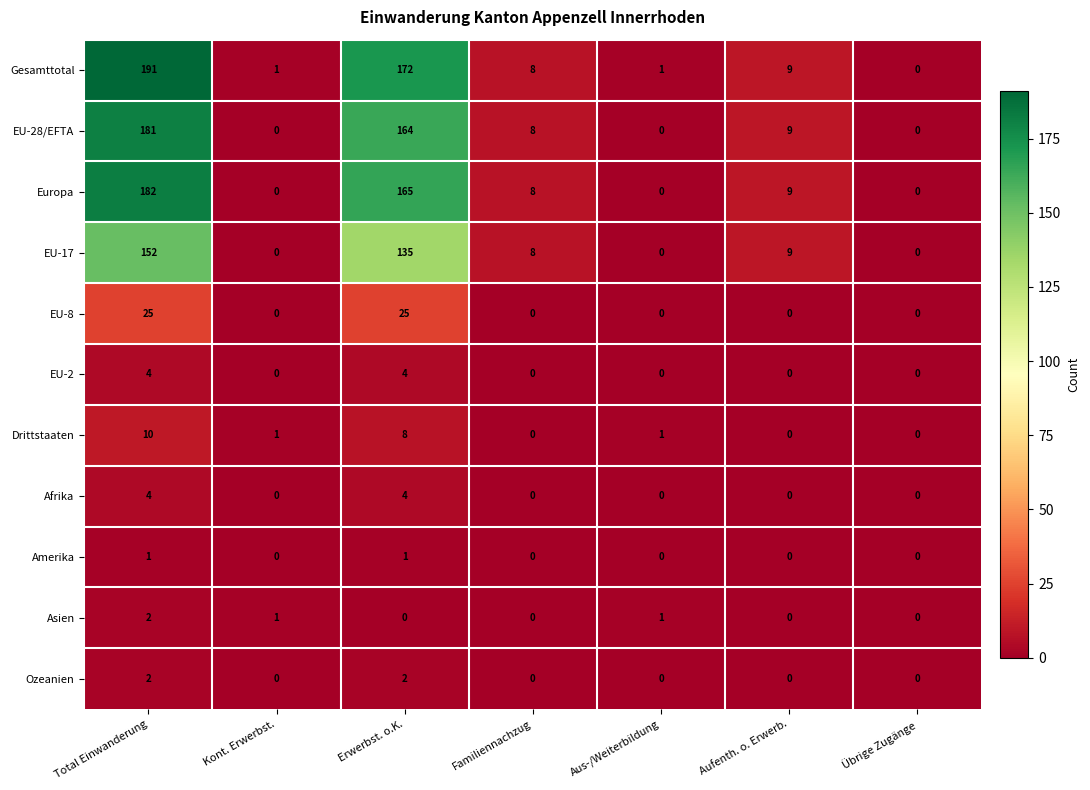

What is the highest value of the Drittstaaten series?

10